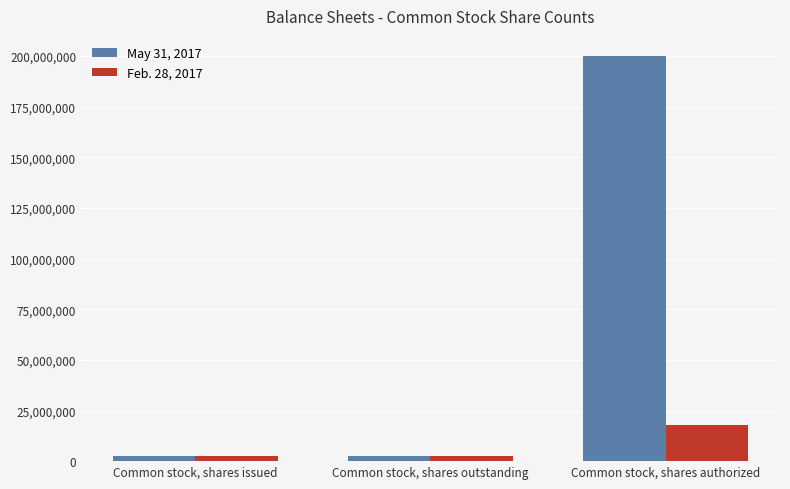

Rank the series by their maximum value, from highest to lowest.

May 31, 2017, Feb. 28, 2017